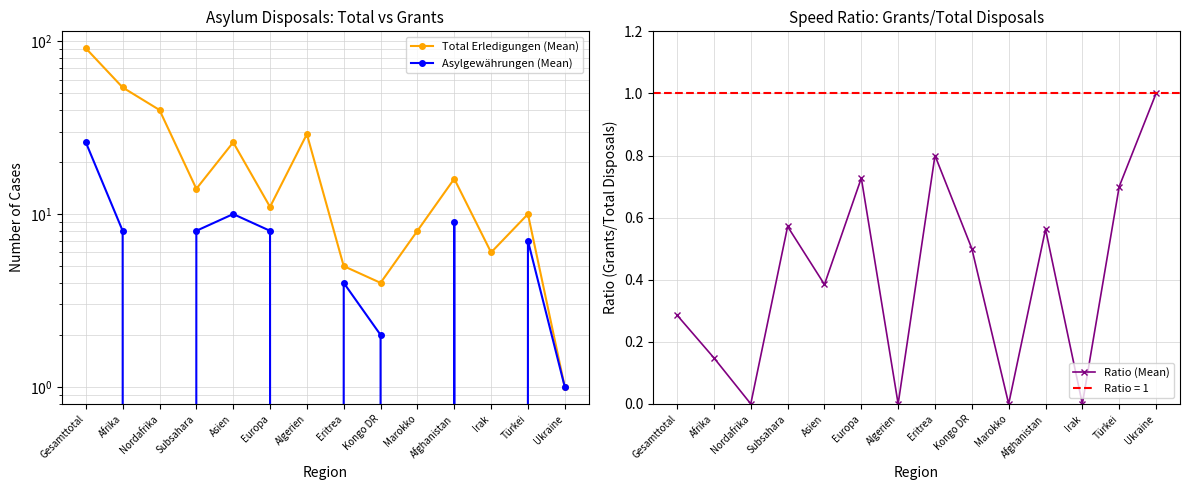

At which category does Ratio (Mean) reach its first local valley?

Nordafrika